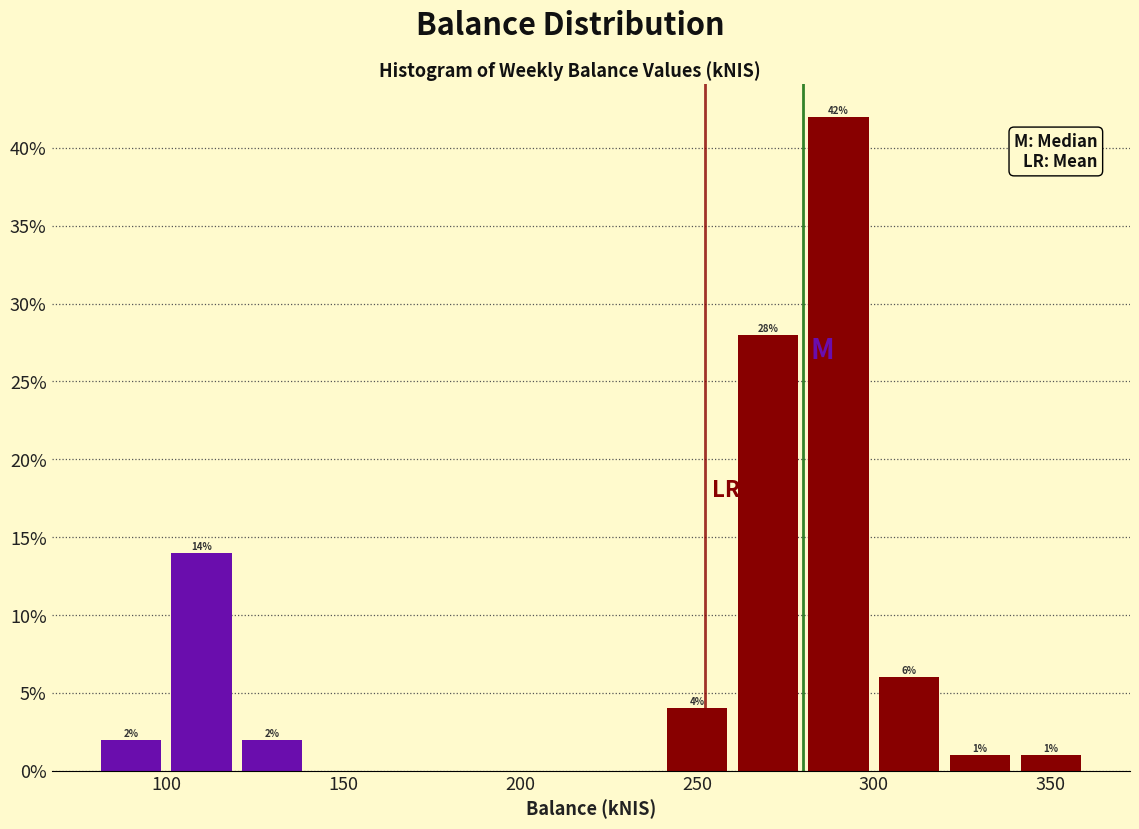

Which range on the x-axis has the tallest bar?

280 to 300